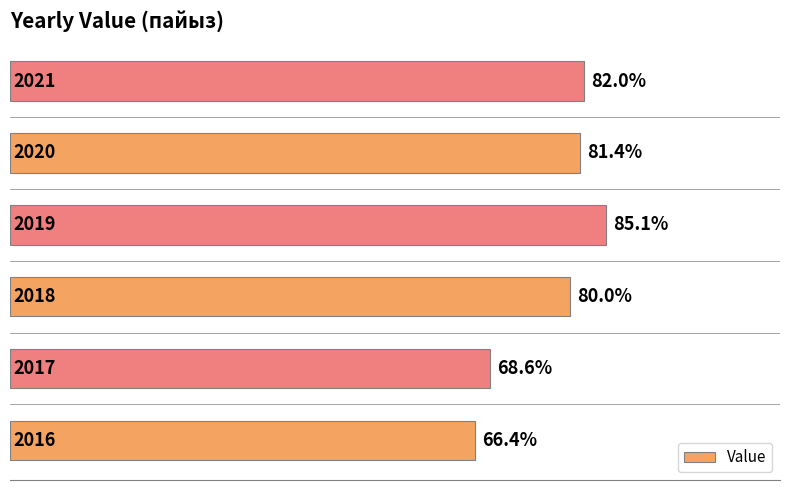

What is the maximum value shown in the chart?

85.1